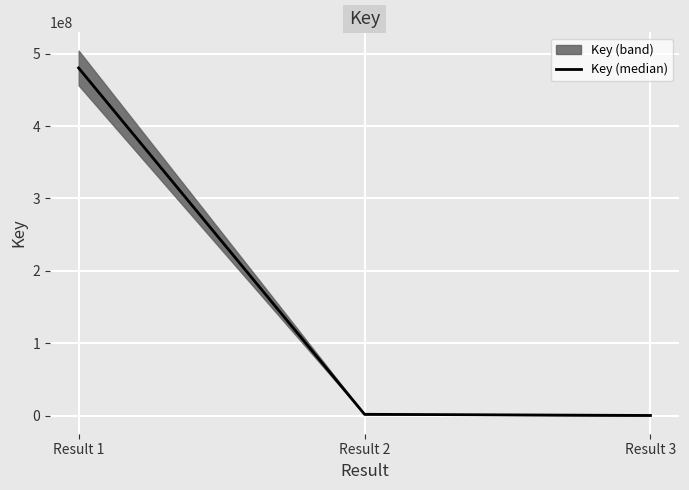

What is the sum of all values?

482509917